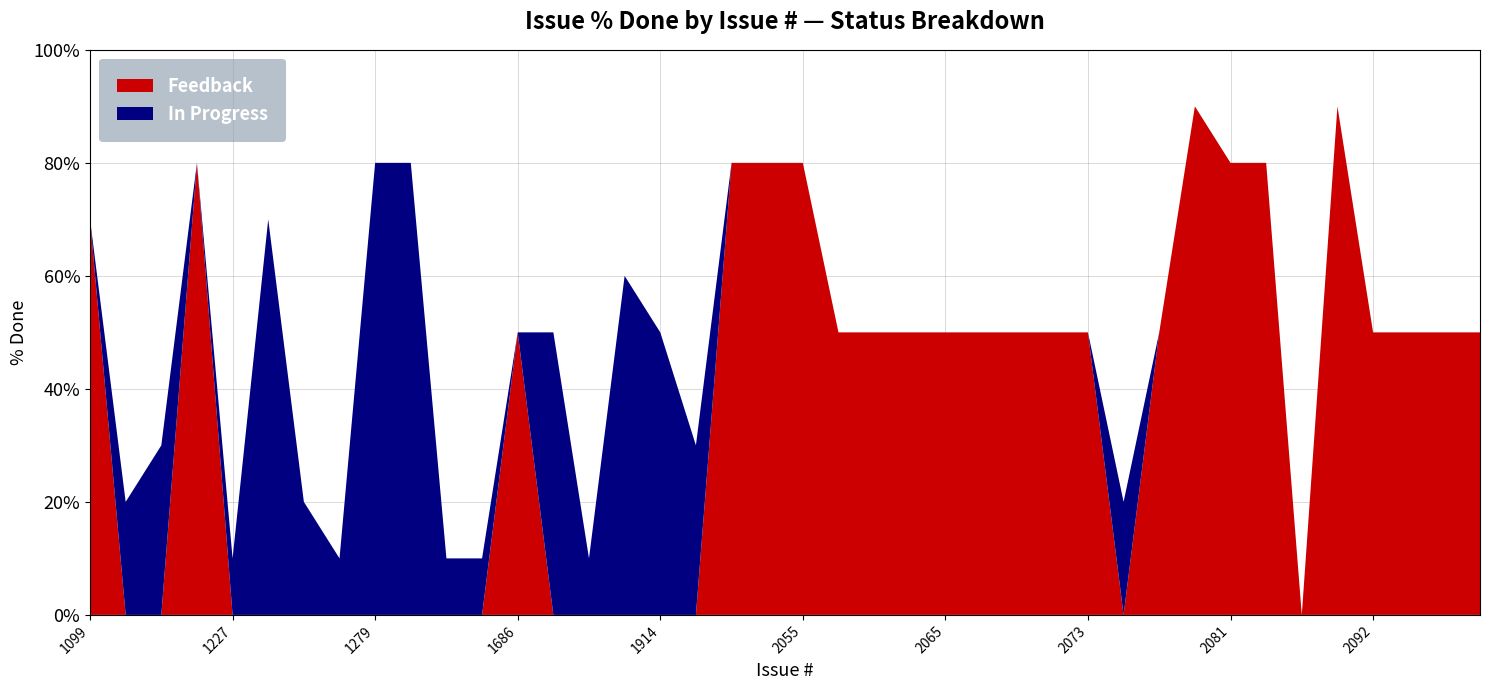

Is it true that Feedback equals 83 at 2065?

False